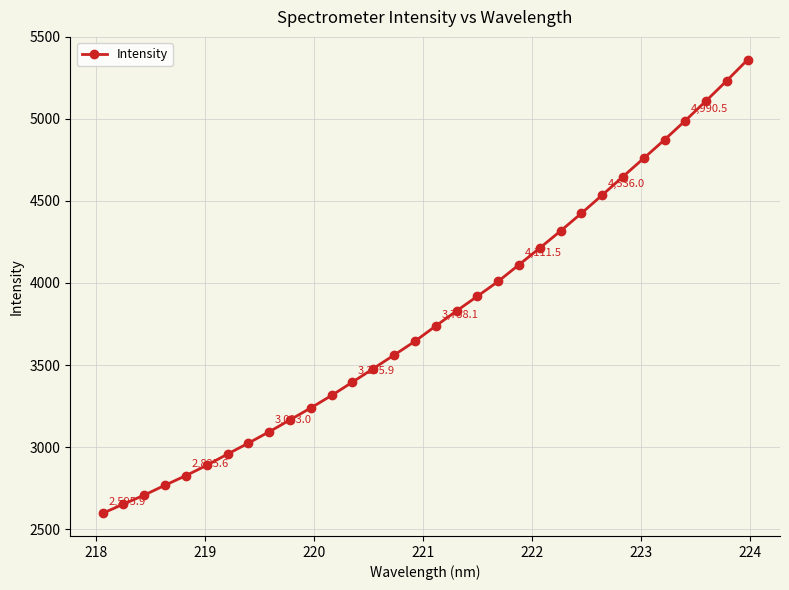

What is the greatest value displayed?

5362.2